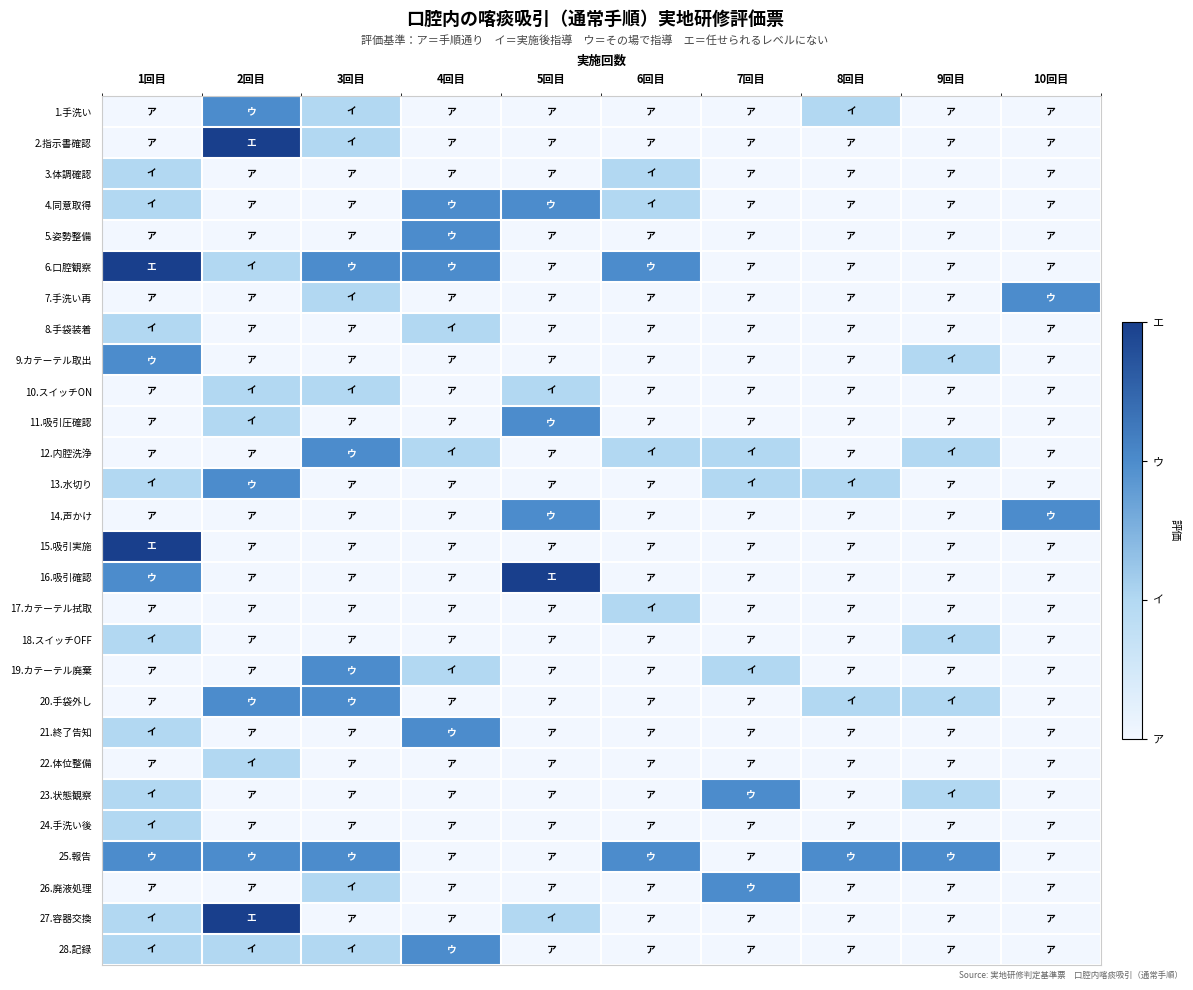

Which label corresponds to the smallest value in the chart?

1回目